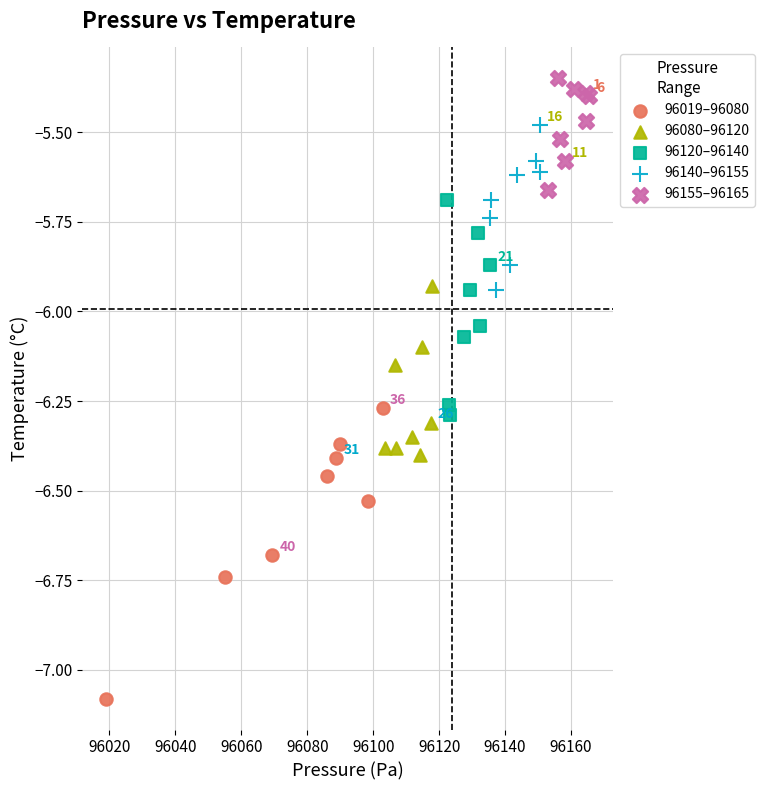

Which series has the widest spread of Y values?

96019–96080